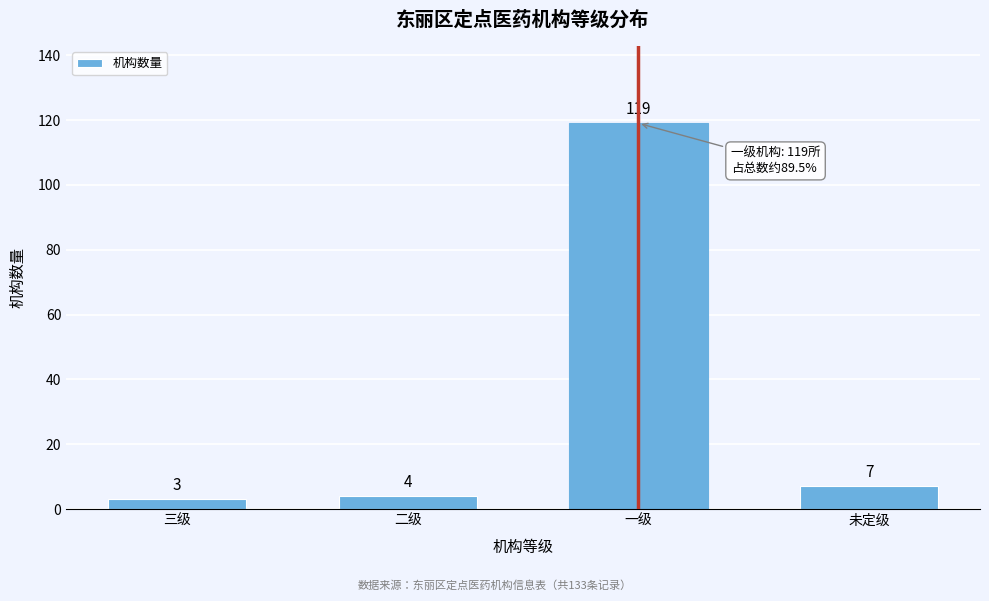

Reading left to right, what are all the values shown in this chart?

3	4	119	7